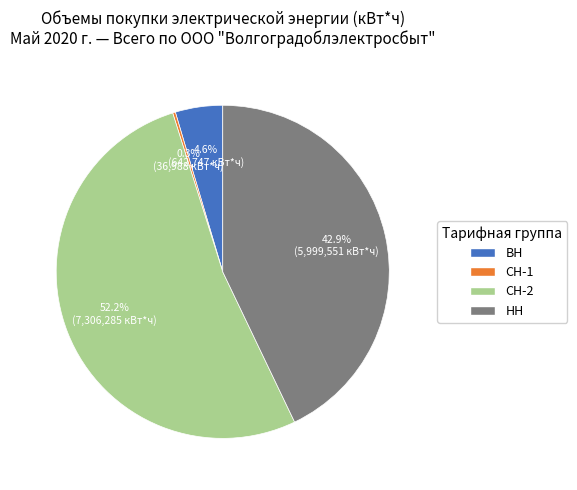

Which has a higher value, НН or СН-2?

СН-2